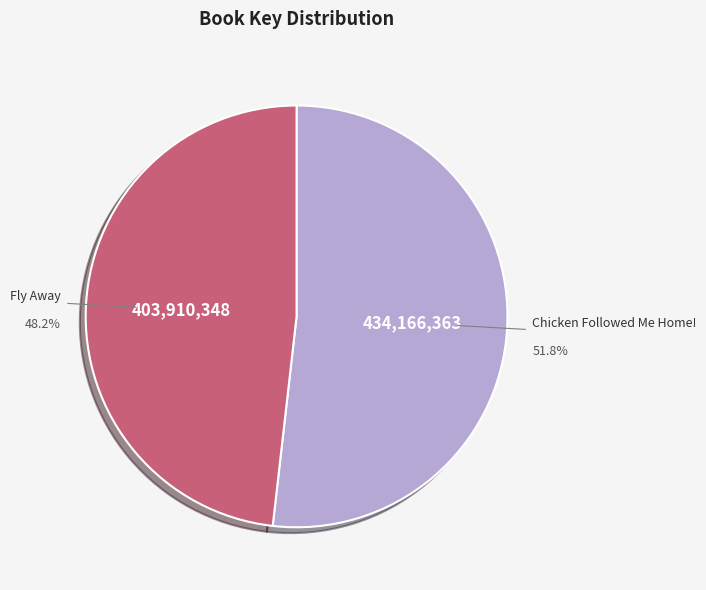

What is the largest slice in the pie chart?

Chicken Followed Me Home!